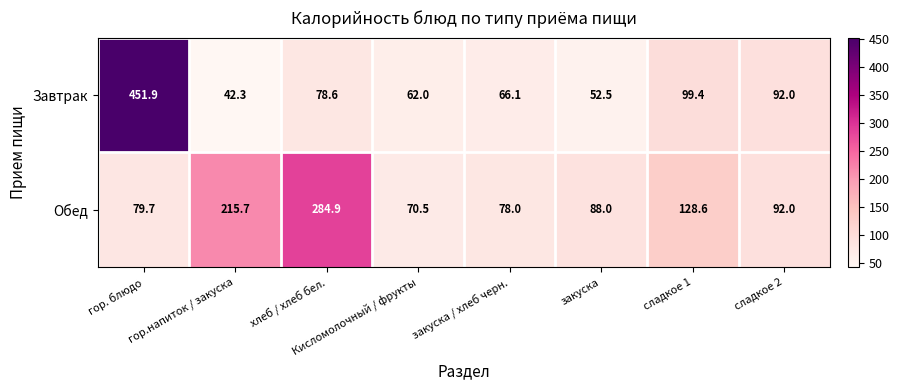

Which category has the lowest value across all series?

гор.напиток / закуска